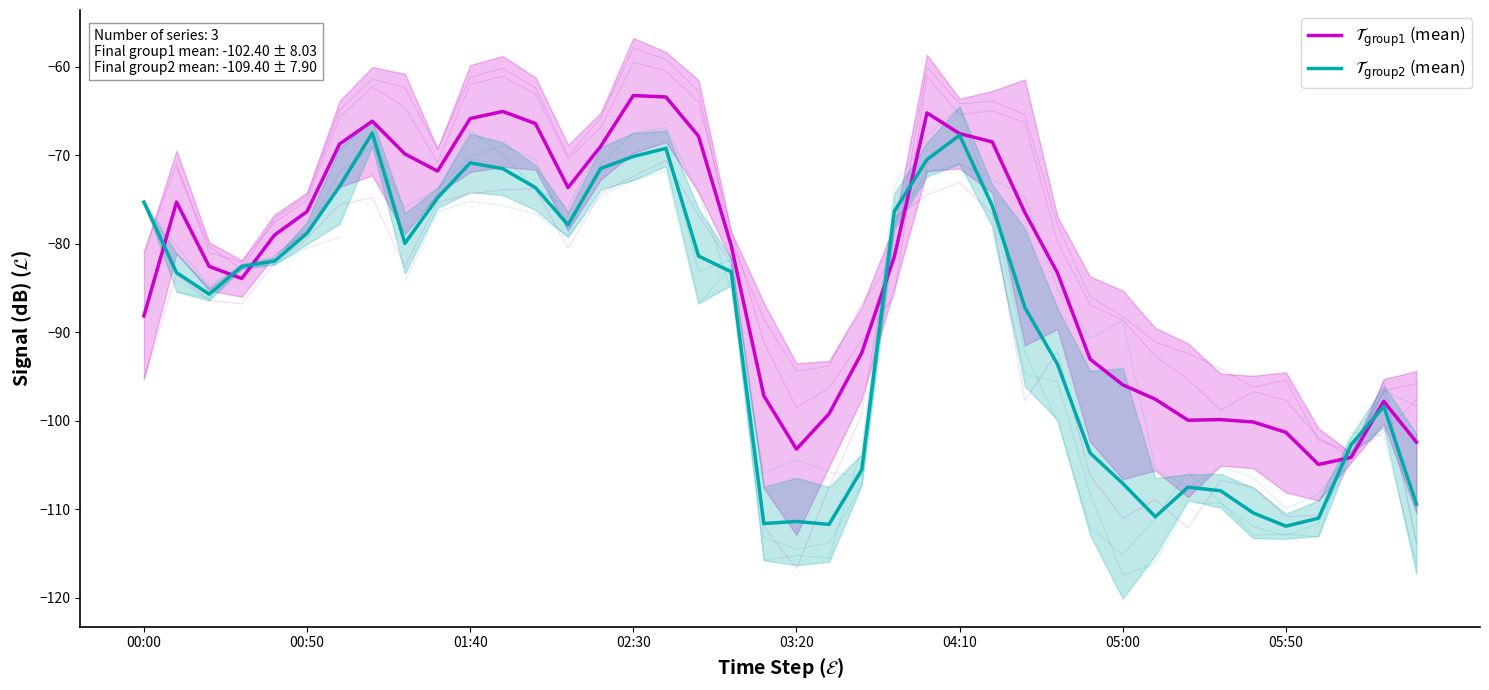

What are all the series names shown in the legend?

$\mathcal{T}_{\mathrm{group1}}$ (mean), $\mathcal{T}_{\mathrm{group2}}$ (mean)